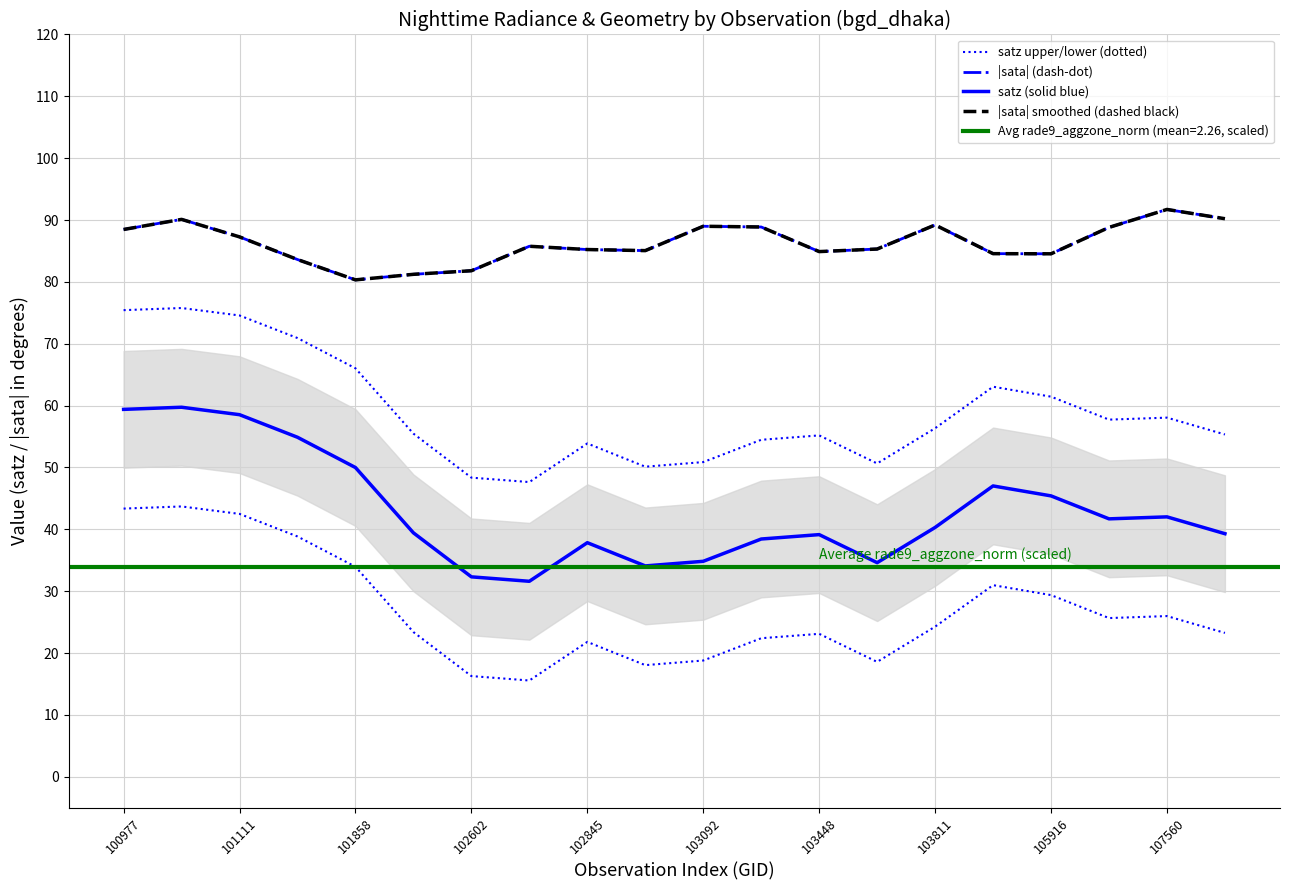

Which has a higher value, 105916 or 17?

17